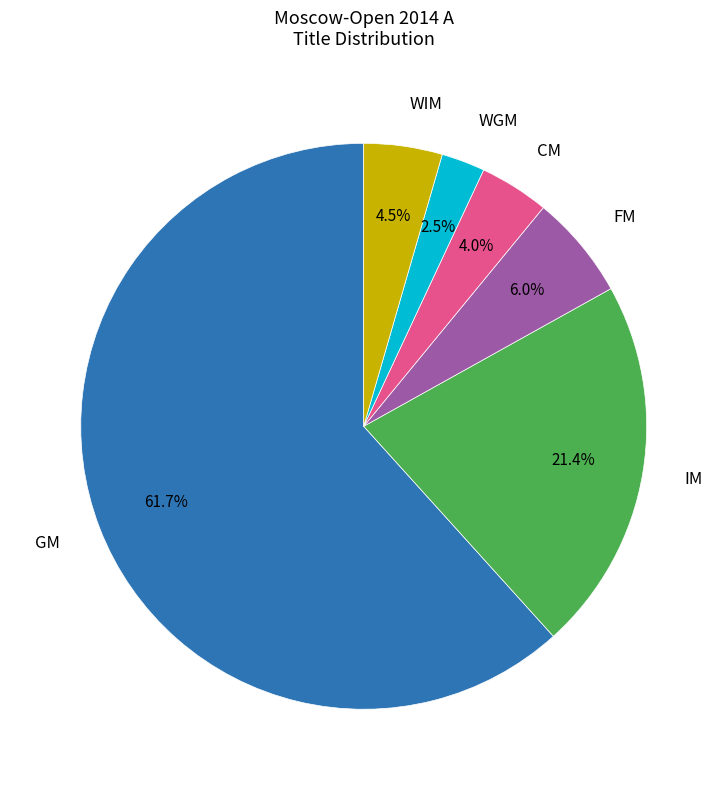

Is there a majority slice in this chart?

Yes